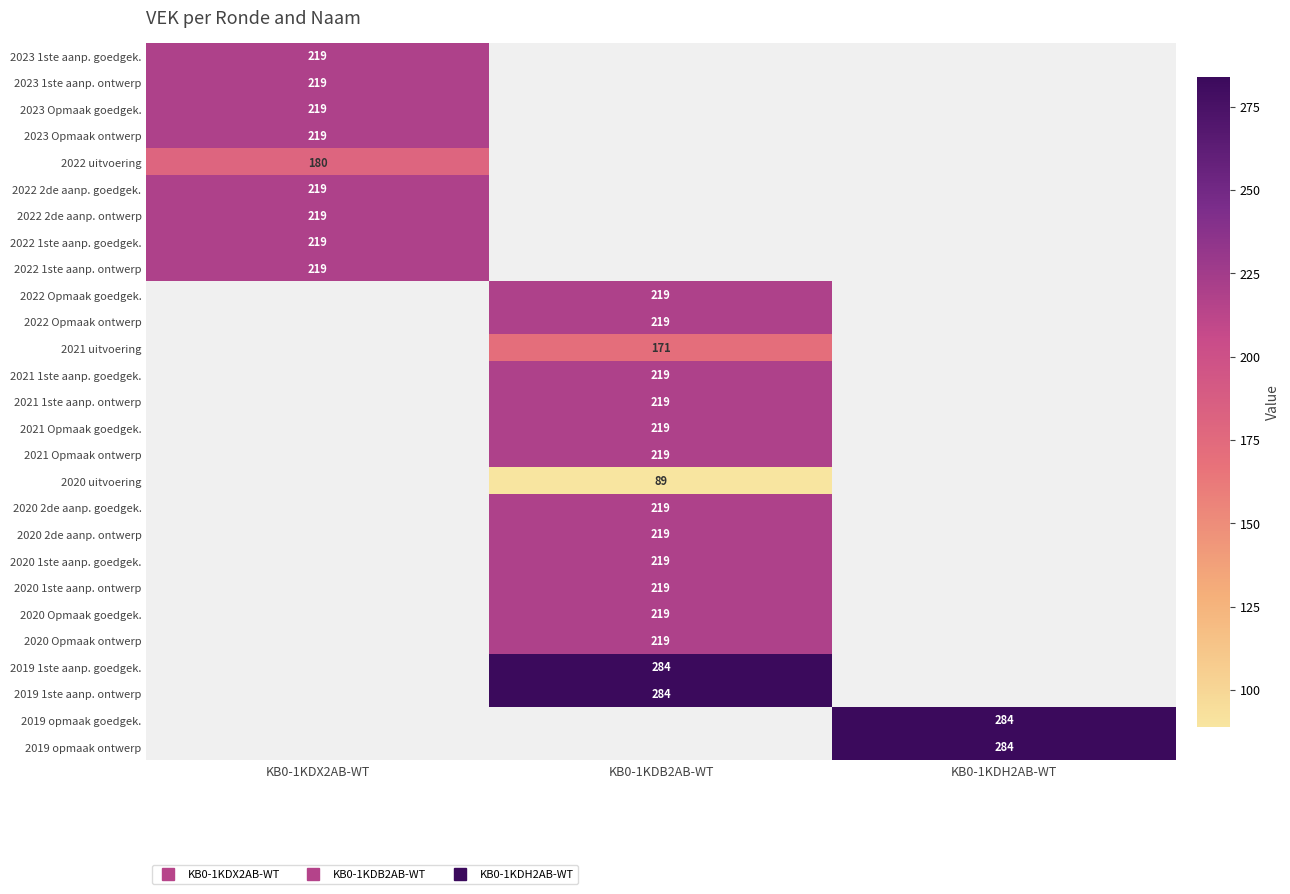

Is it true that 2023 Opmaak goedgek. equals 385.8 at KB0-1KDX2AB-WT?

False